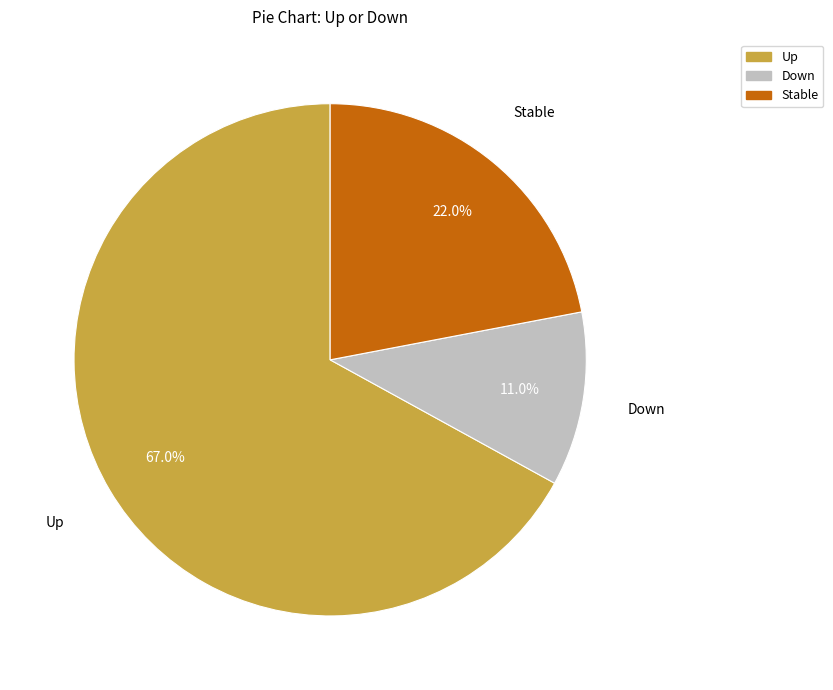

Is there a majority slice in this chart?

Yes